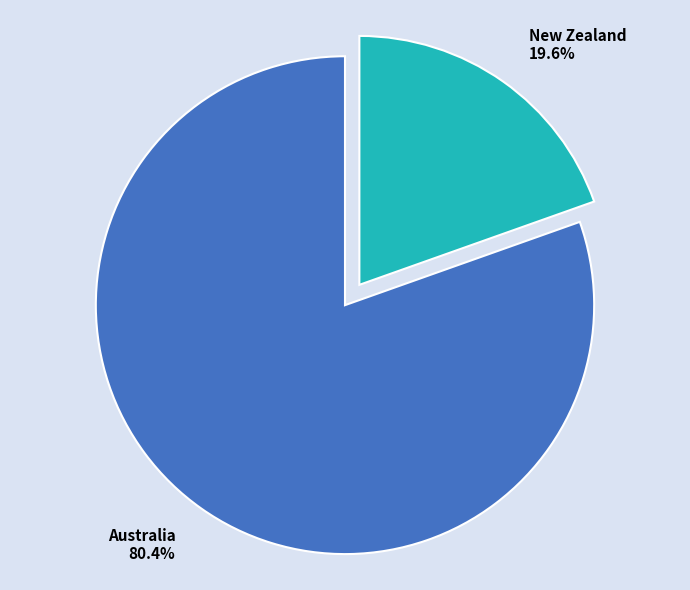

Is the sum of Australia and New Zealand greater than half?

Yes